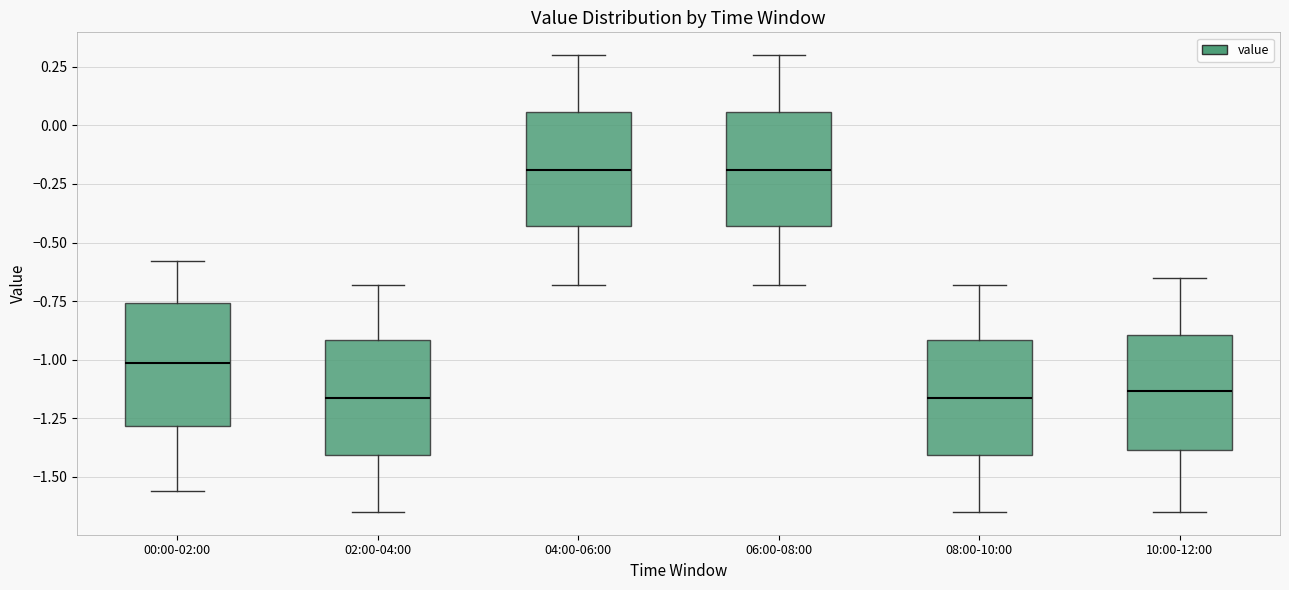

Where does the median line of the box for 02:00-04:00 sit on the y-axis? The values are not printed on the chart, so give them approximately, as read against the axis.

-1.15